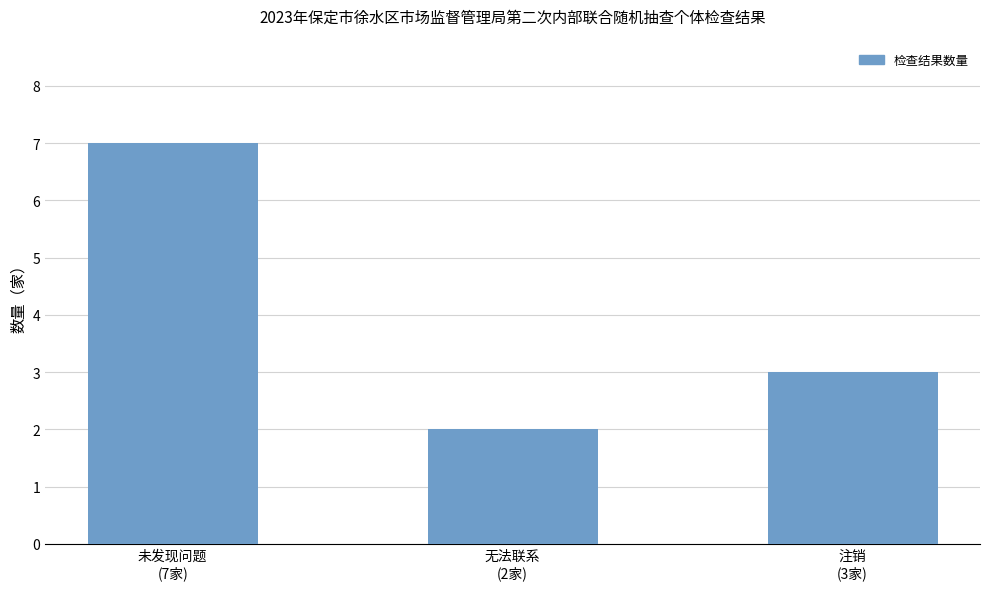

What is the sum of all values?

12